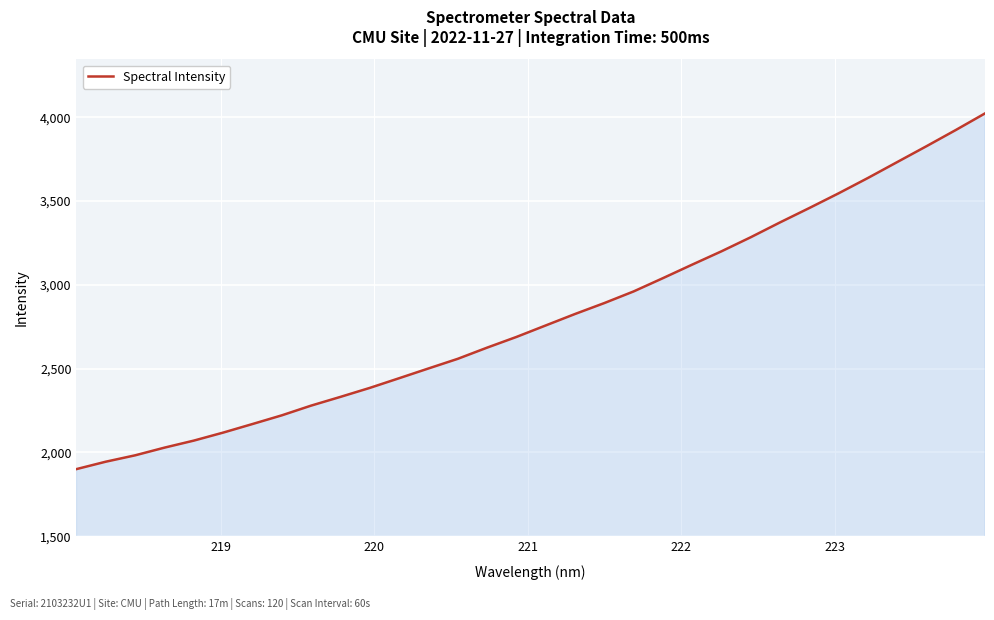

What is the minimum value shown in the chart?

1900.8